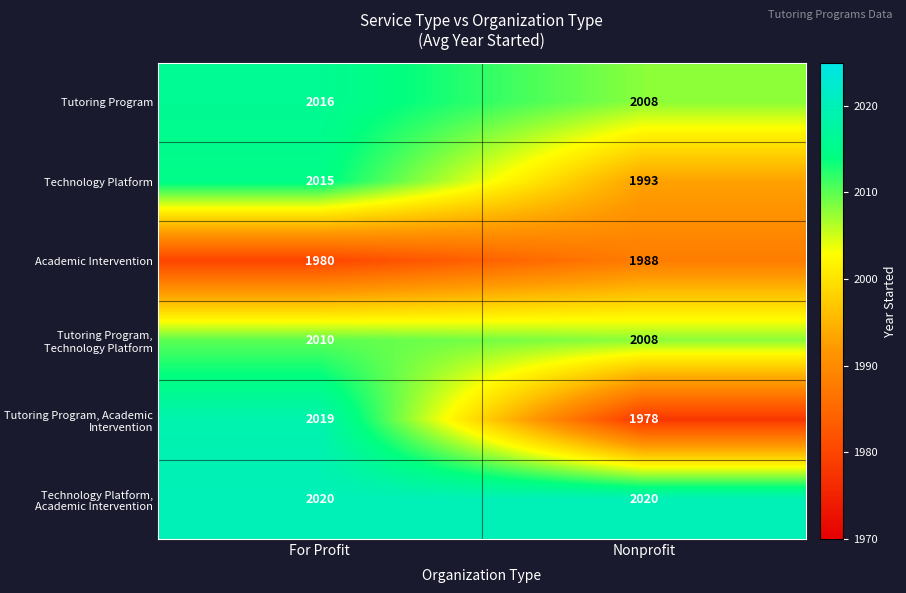

Reading left to right, transcribe all the data shown in this chart.

Tutoring Program: For Profit=2016	Nonprofit=2008
Technology Platform: For Profit=2015	Nonprofit=1993
Academic Intervention: For Profit=1980	Nonprofit=1988
Tutoring Program, Technology Platform: For Profit=2010	Nonprofit=2008
Tutoring Program, Academic Intervention: For Profit=2019	Nonprofit=1978
Technology Platform, Academic Intervention: For Profit=2020	Nonprofit=2020